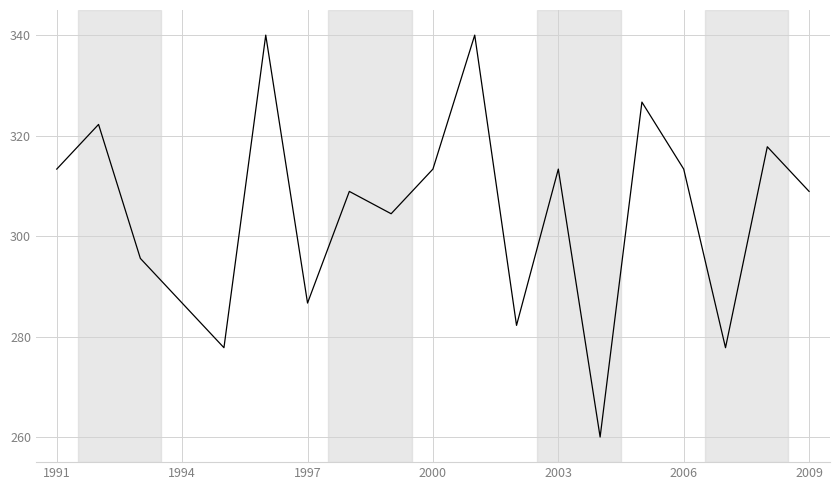

What is the difference between the maximum and minimum values?

80.0